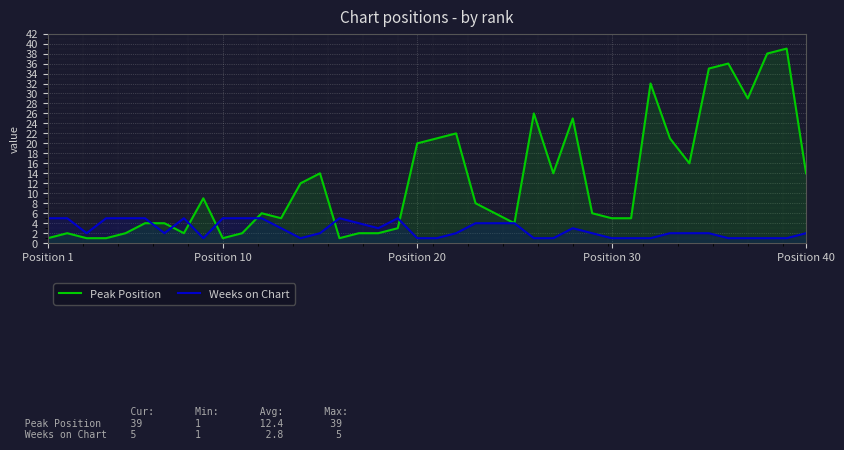

Does the chart display data point markers on the line(s)?

No